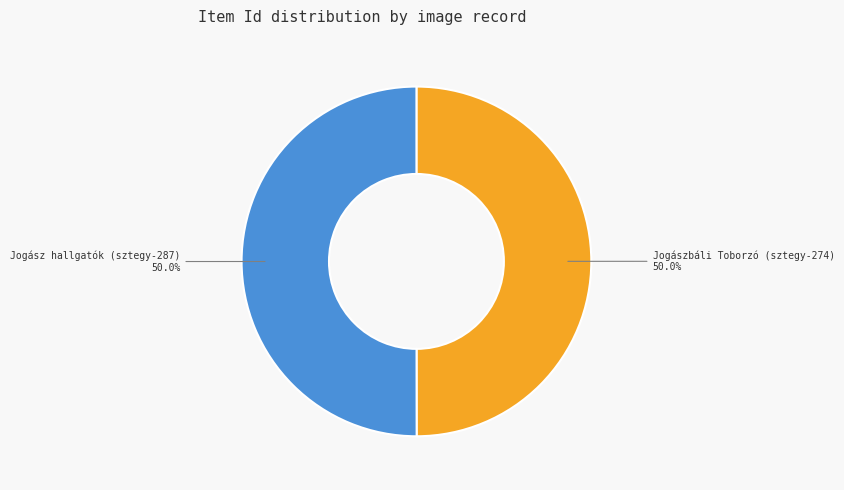

To the nearest percent, what portion does Jogász hallgatók (sztegy-287) represent?

50%